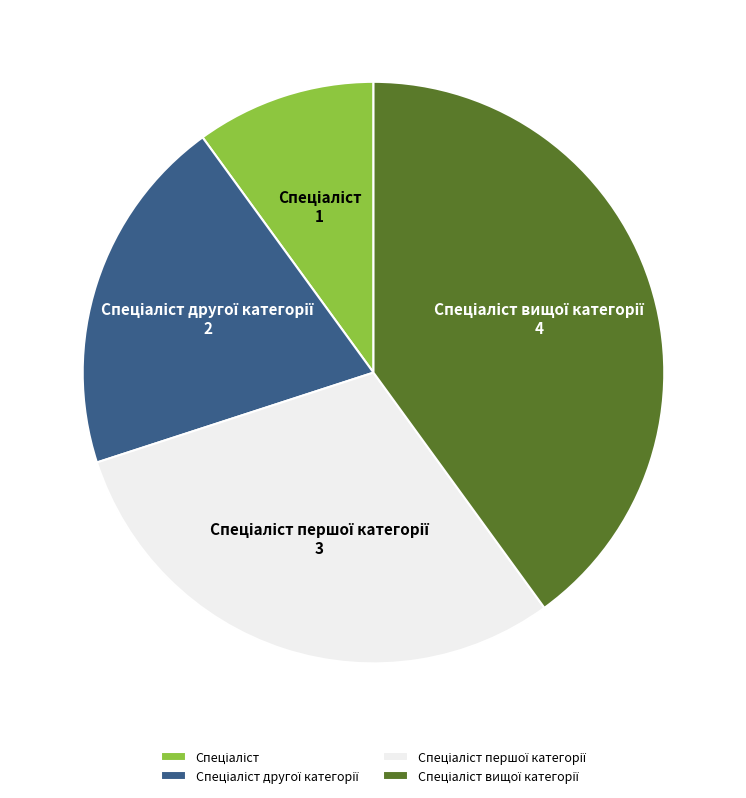

Is there any slice that represents more than half of the pie?

No